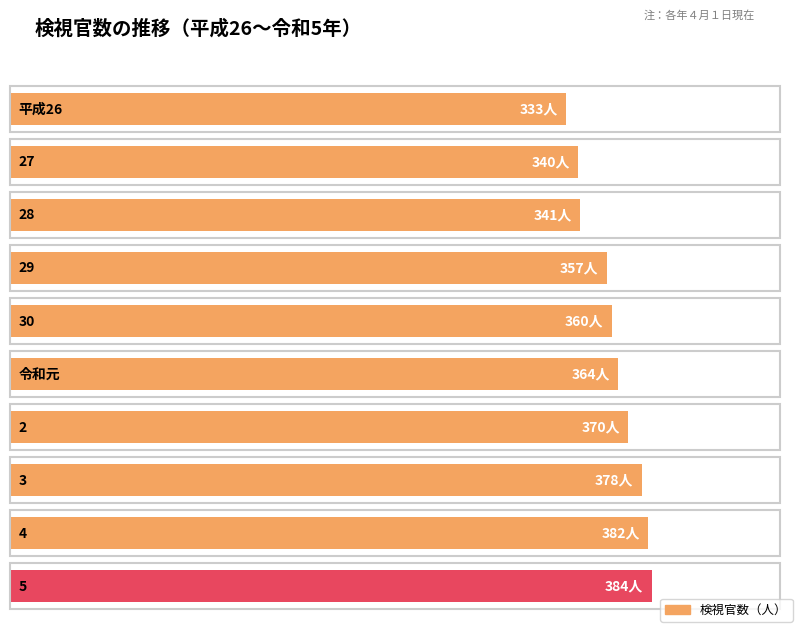

What is the label of the 7th bar from the left?

2